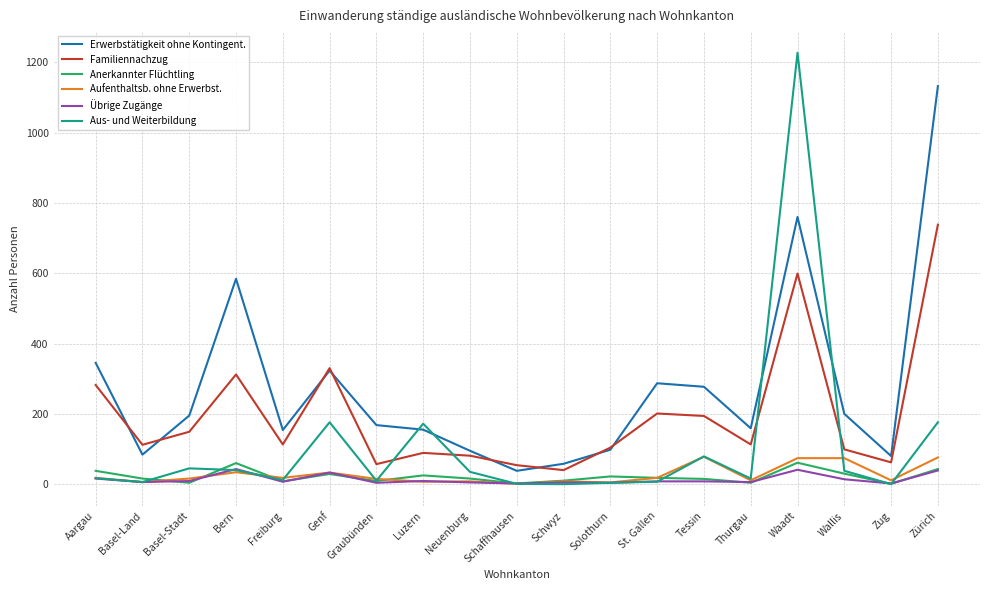

What is the sum of the Aufenthaltsb. ohne Erwerbst. values at Thurgau and Zürich?

87